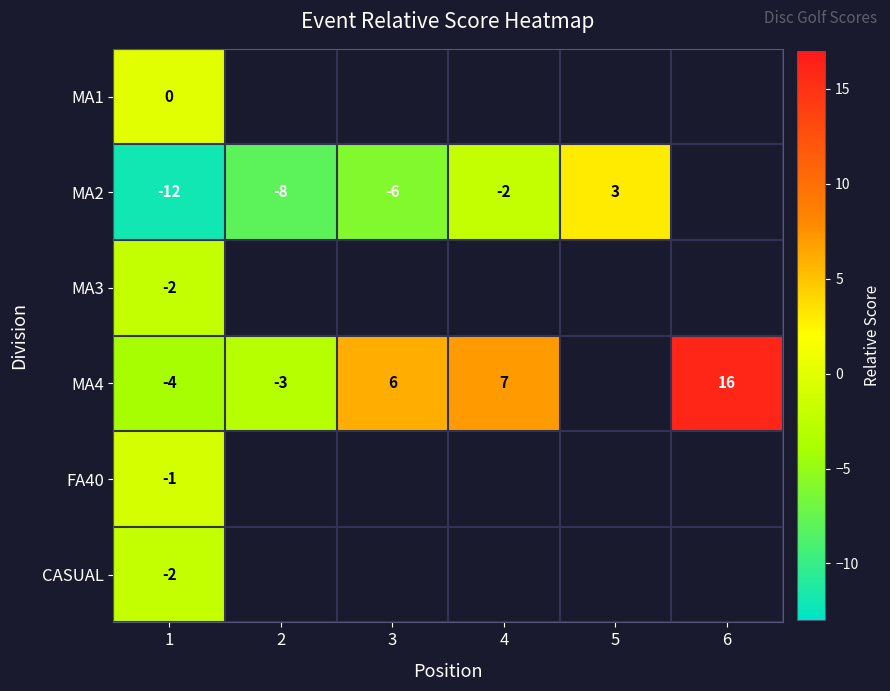

The MA2 series shows -2 at 4. True or false?

True